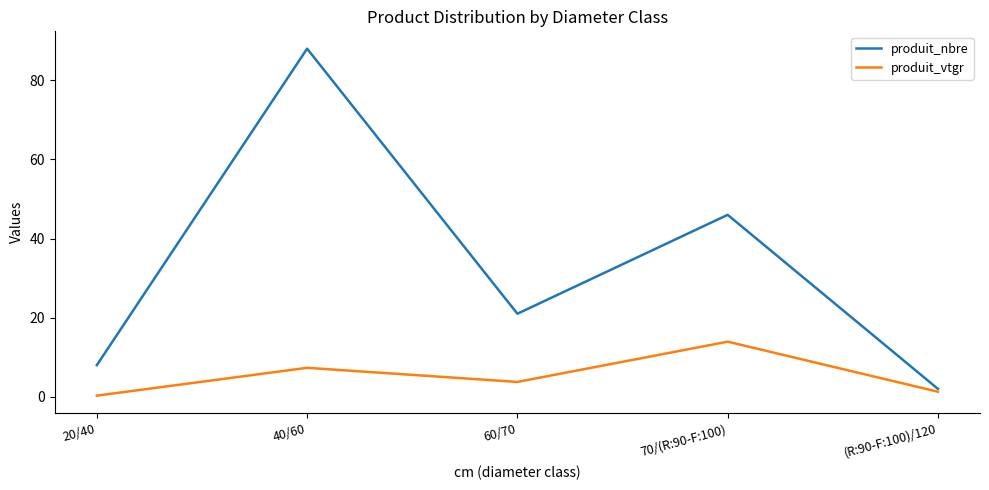

At which category does produit_vtgr reach its first local peak?

40/60